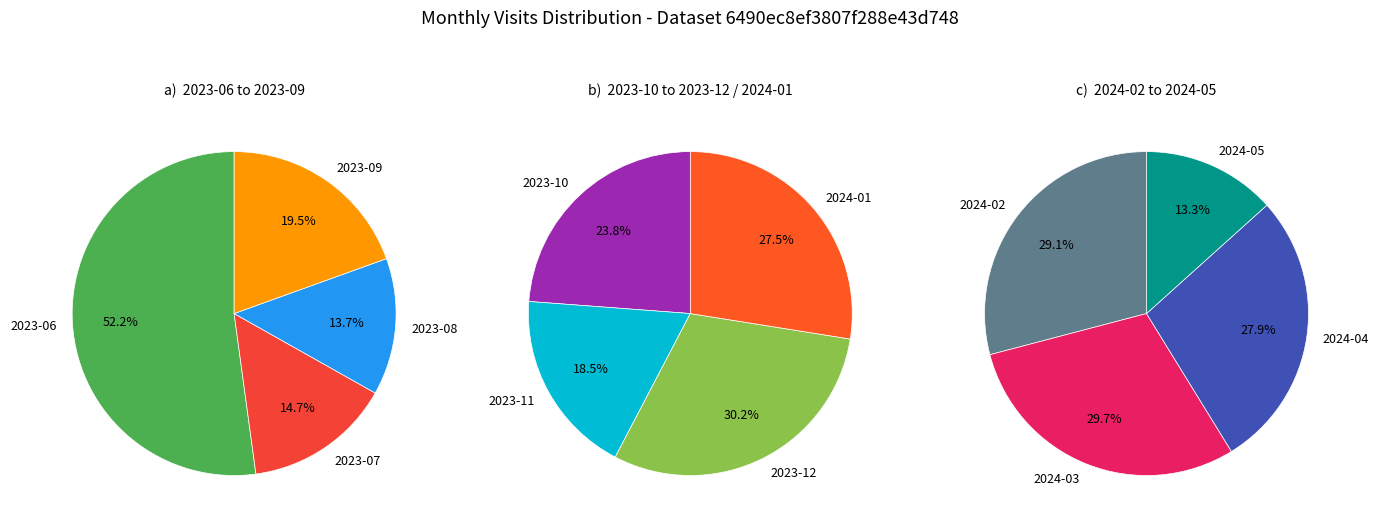

Does 2023-09 represent more than half of the total?

No